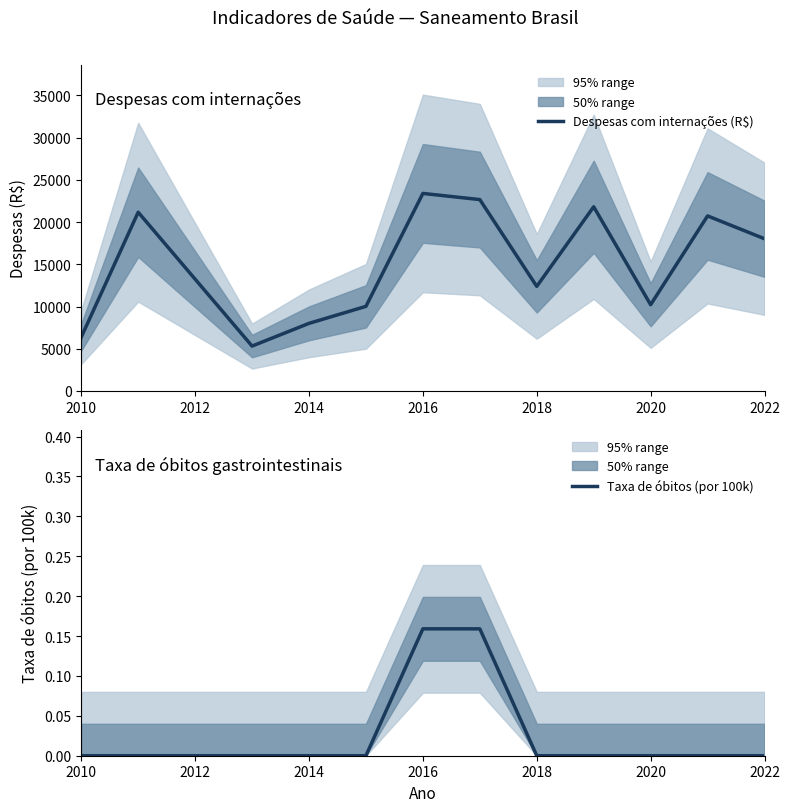

True or false: Despesas com internações (R$) has a value of 10213.2 at 2020.

True